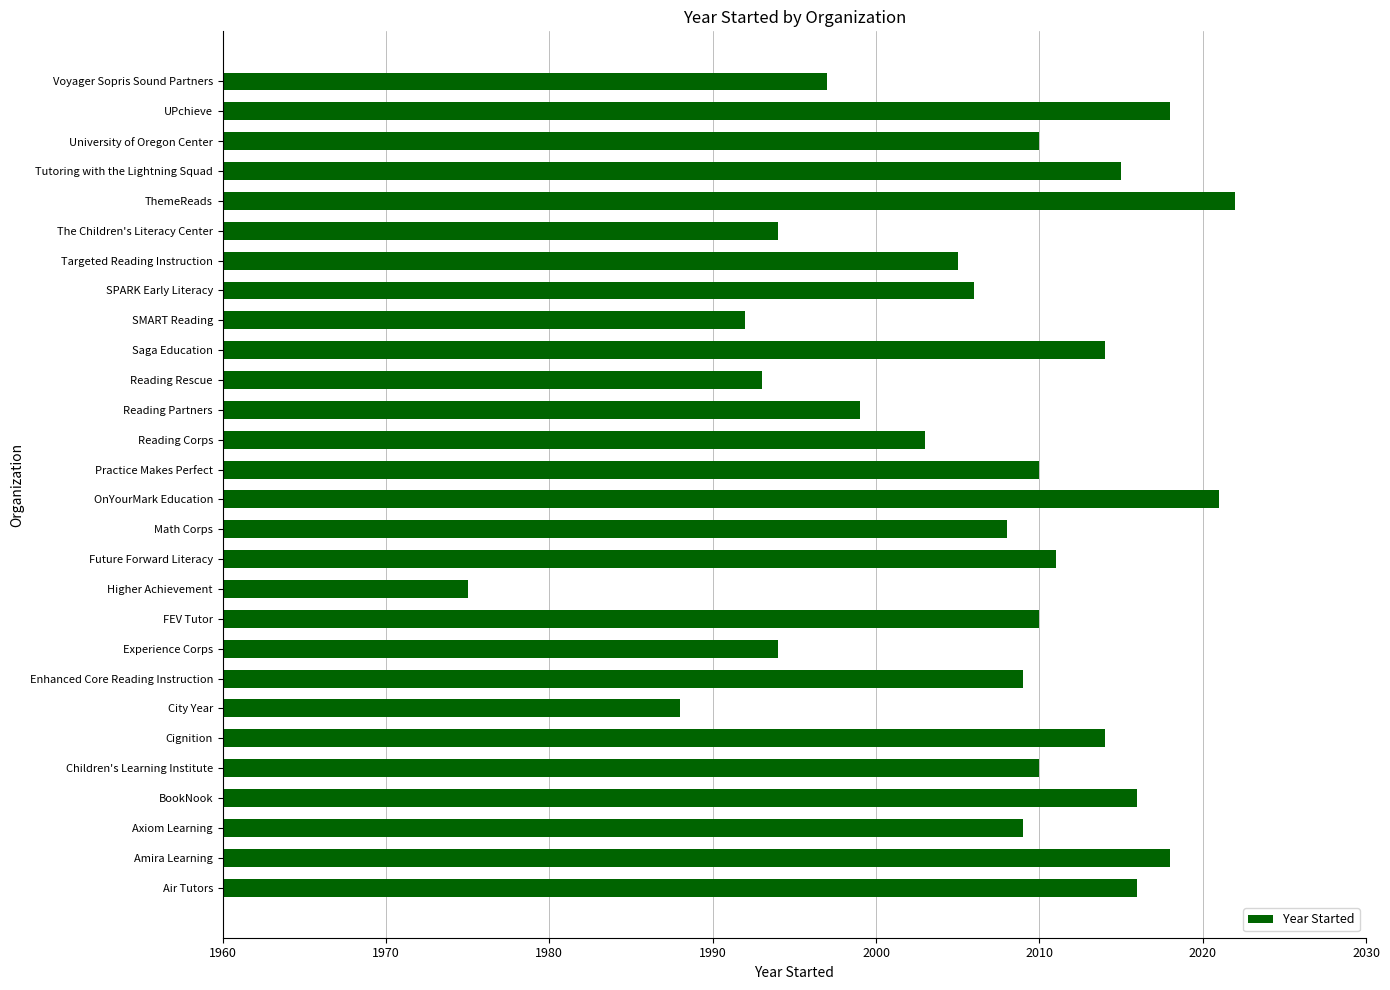

What value does the data have at SPARK Early Literacy?

2006